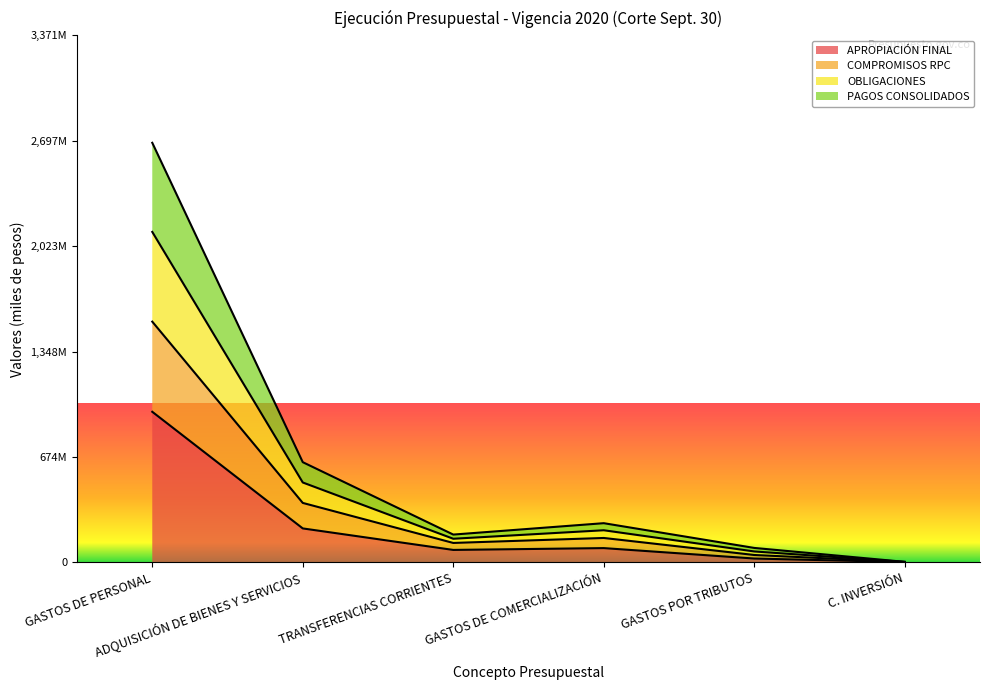

In APROPIACIÓN FINAL, how many points are lower than both neighbors (excluding endpoints)?

1